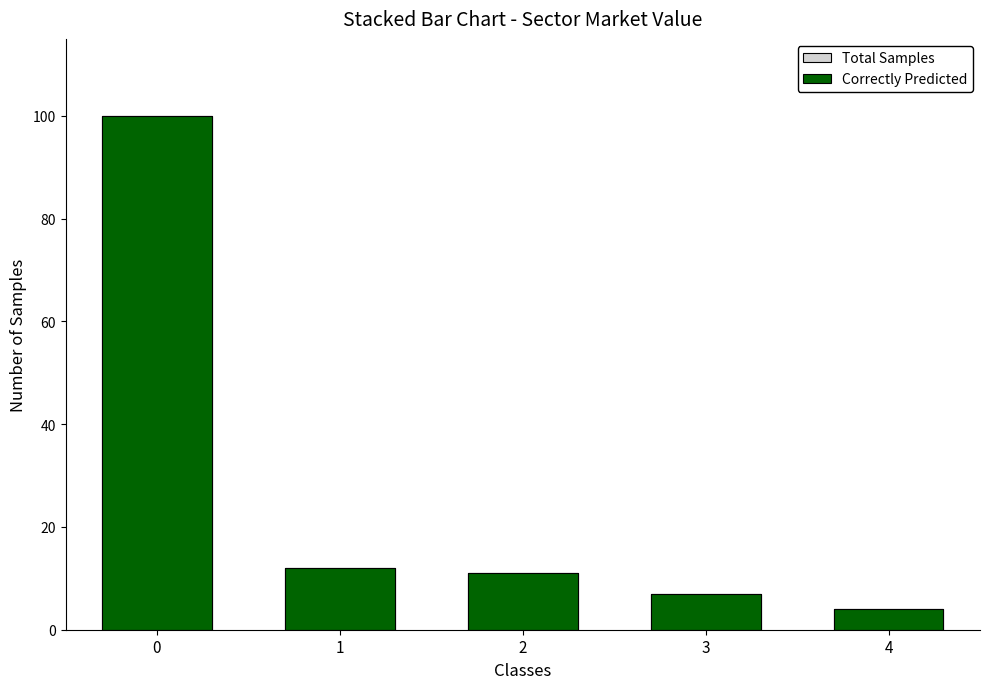

Is the value of Total Samples at 2 greater than the value of Correctly Predicted at 0?

No